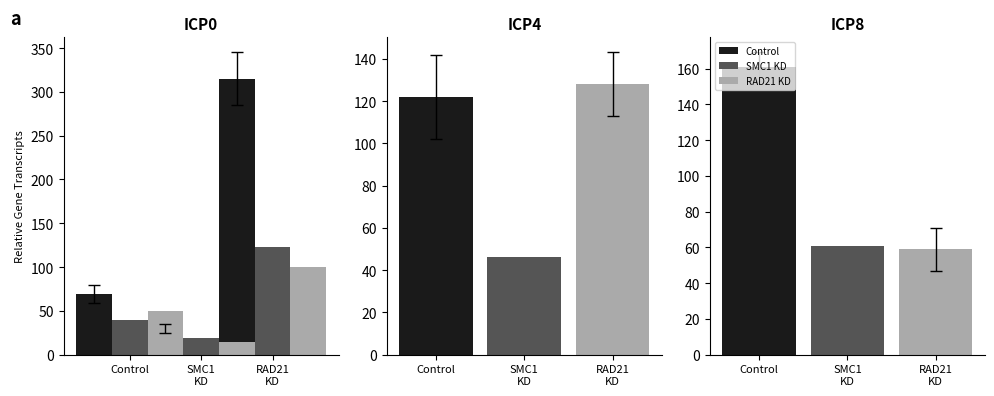

What is the difference between the SMC1 KD values at RAD21
KD and SMC1
KD?

104